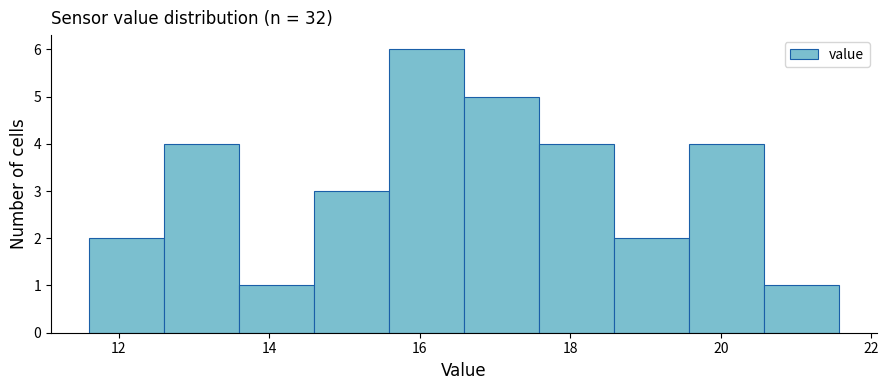

Which range on the x-axis has the tallest bar?

15.6 to 16.6